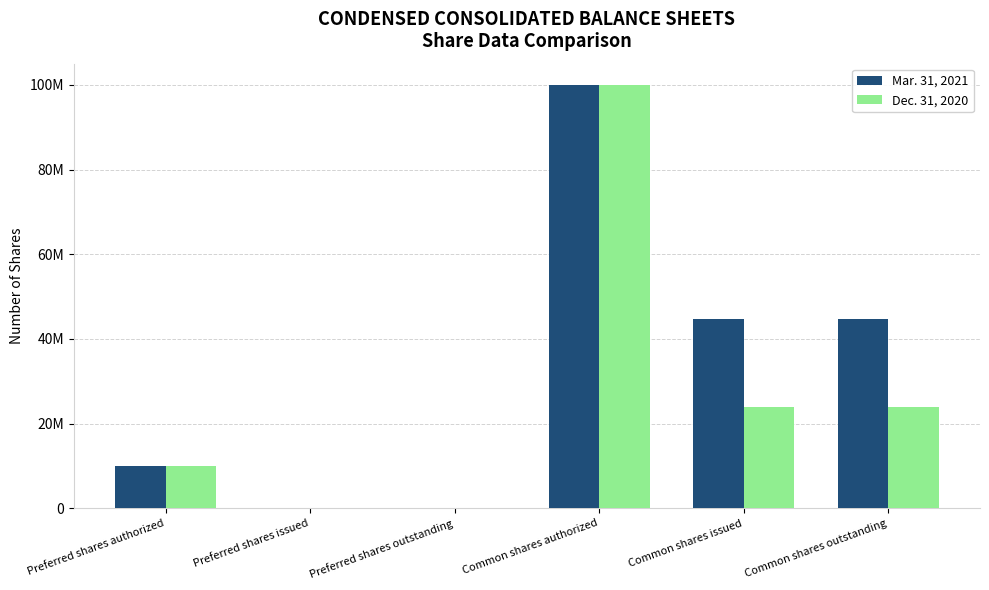

Which series has the largest total across all categories?

Mar. 31, 2021